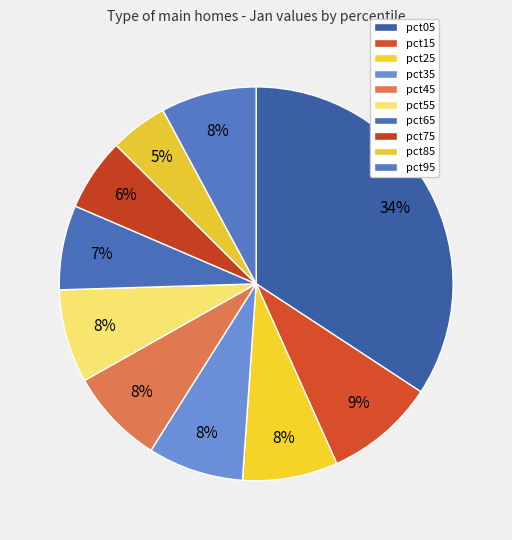

To the nearest percent, what percentage of the pie is pct95?

8%